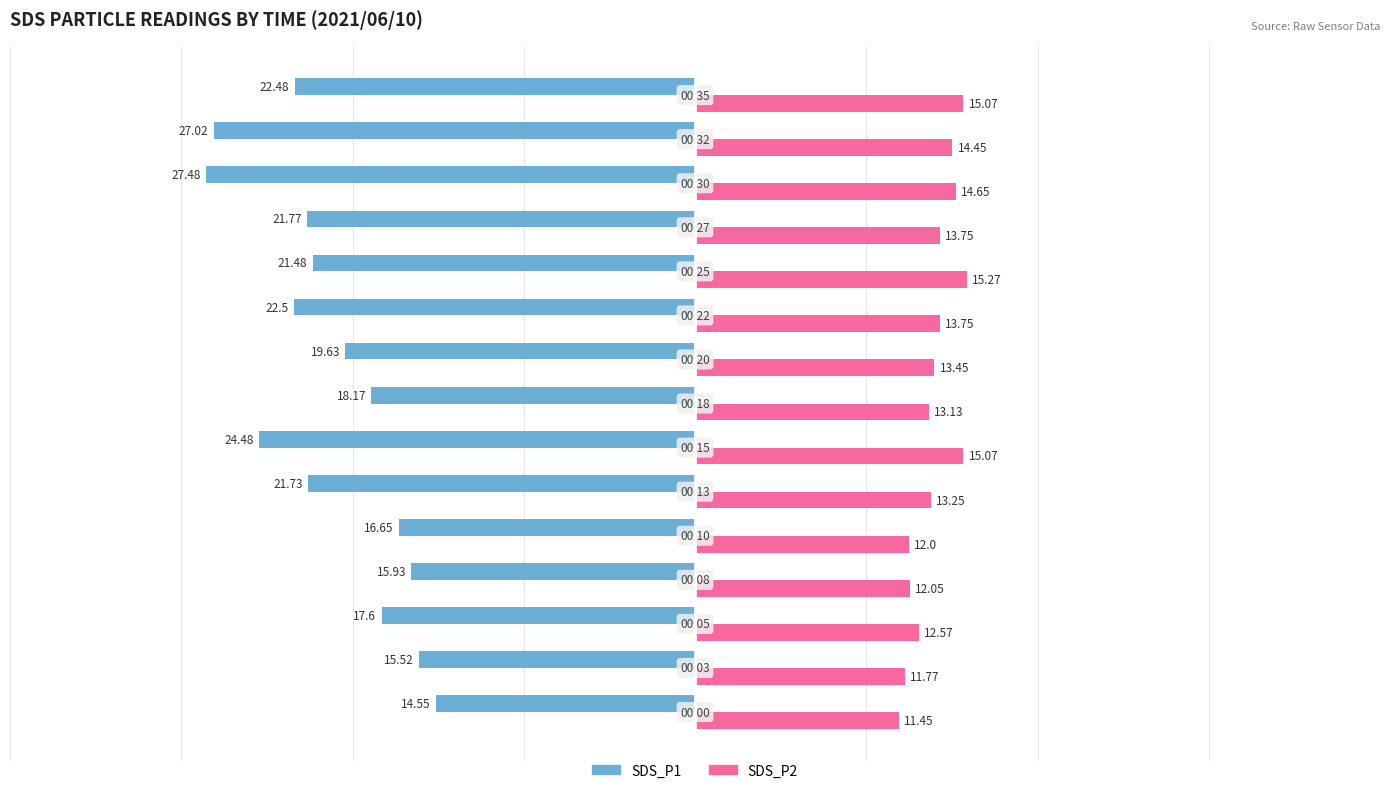

Rank the series by their average value, from highest to lowest.

SDS_P2, SDS_P1